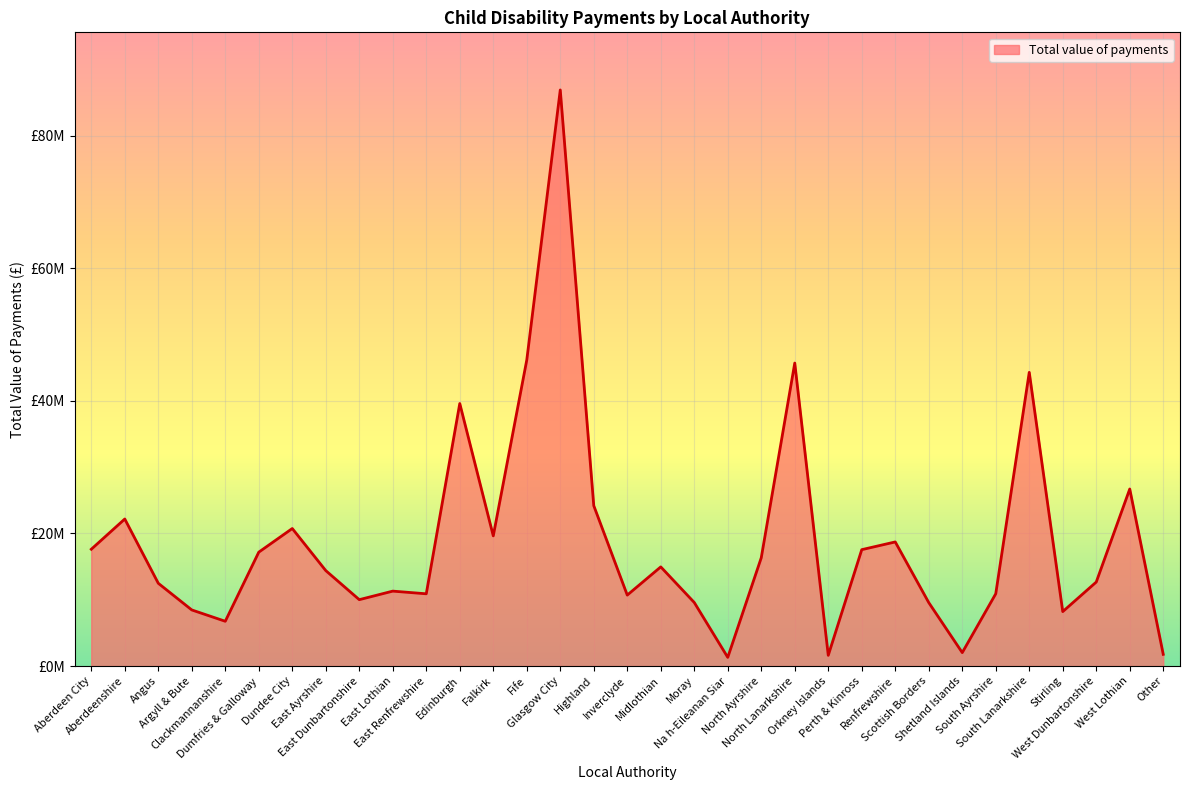

What is the difference between the maximum and minimum values?

85596570